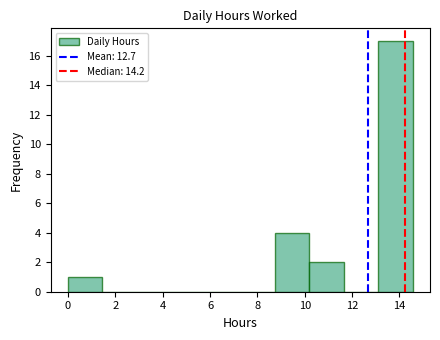

What is the height of the bar covering 8.8 to 10.2 on the x-axis? Neither the bar edges nor the heights are printed on the chart, so give them approximately, as read against the axes.

4